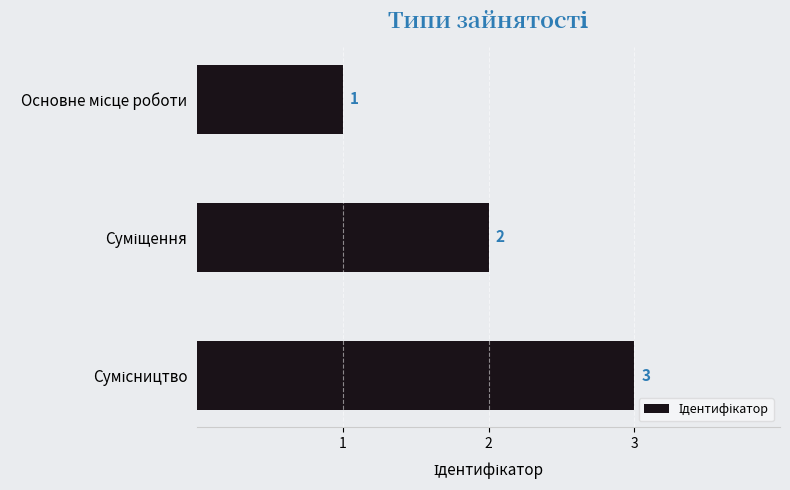

Count the values in the range 1 to 3.

3